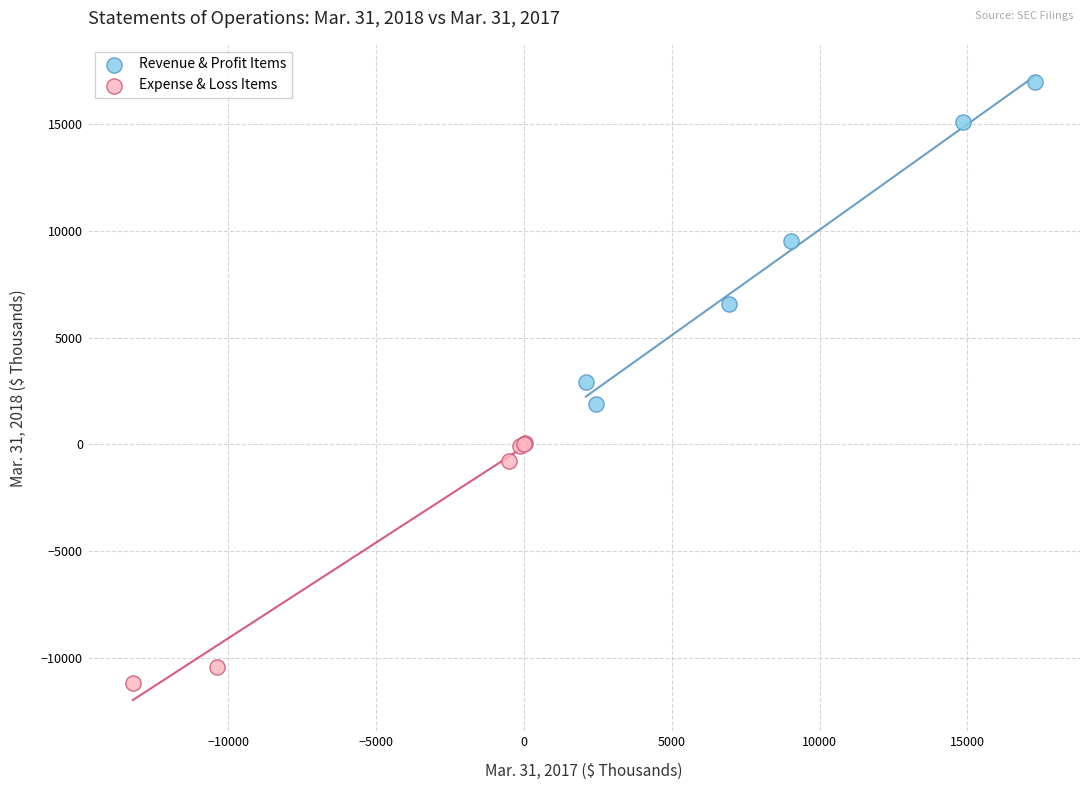

What are all the series names shown in the legend?

Revenue & Profit Items, Expense & Loss Items